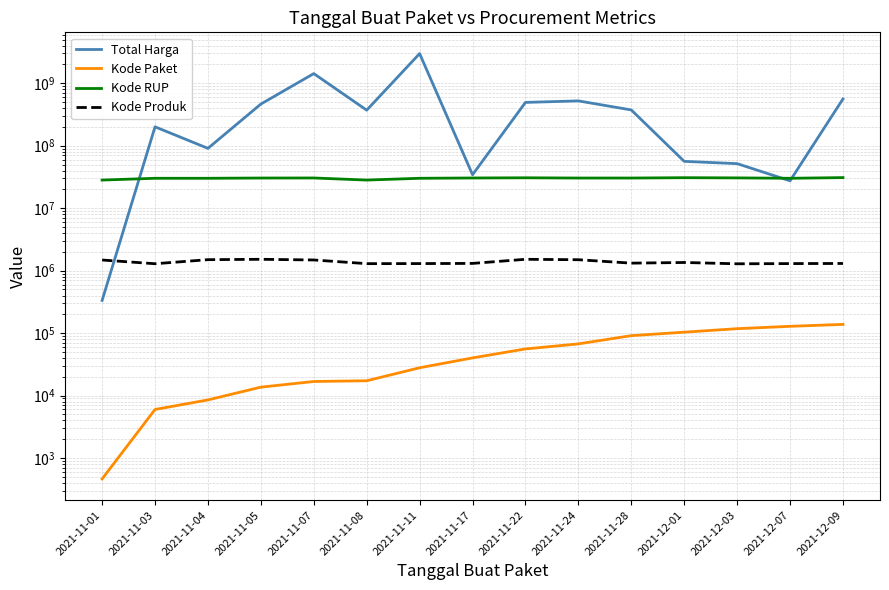

True or false: Kode Produk and Kode Paket cross at least once.

False